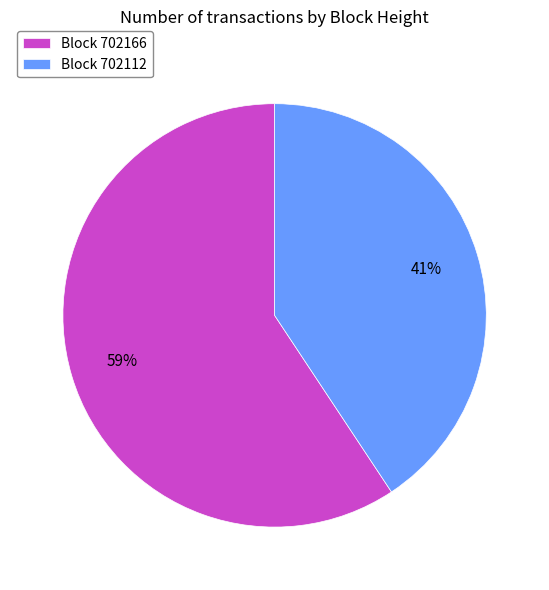

Which slice represents more than half of the pie?

Block 702166